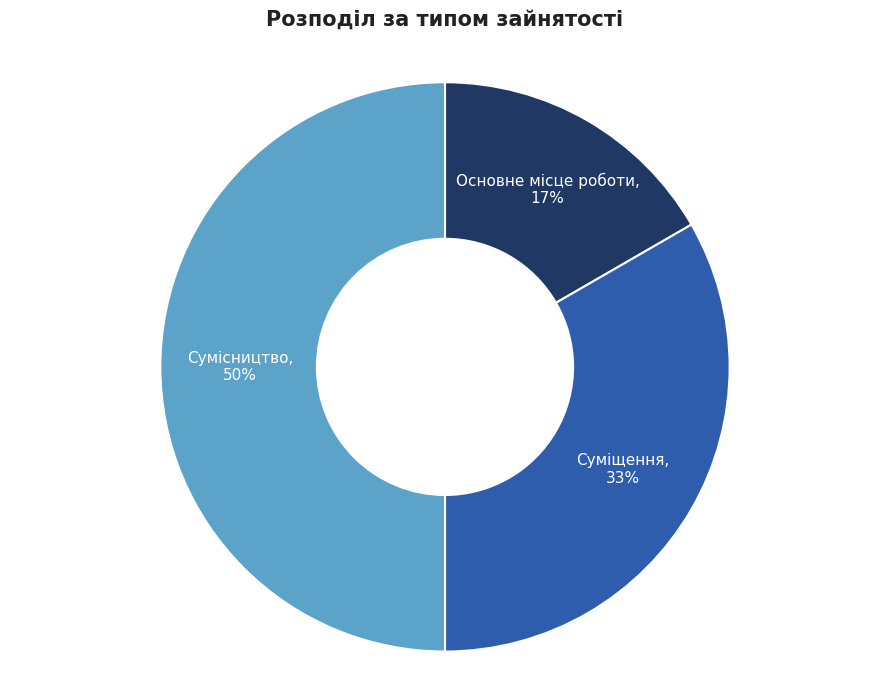

Do Сумісництво and Суміщення together represent more than half of the pie?

Yes